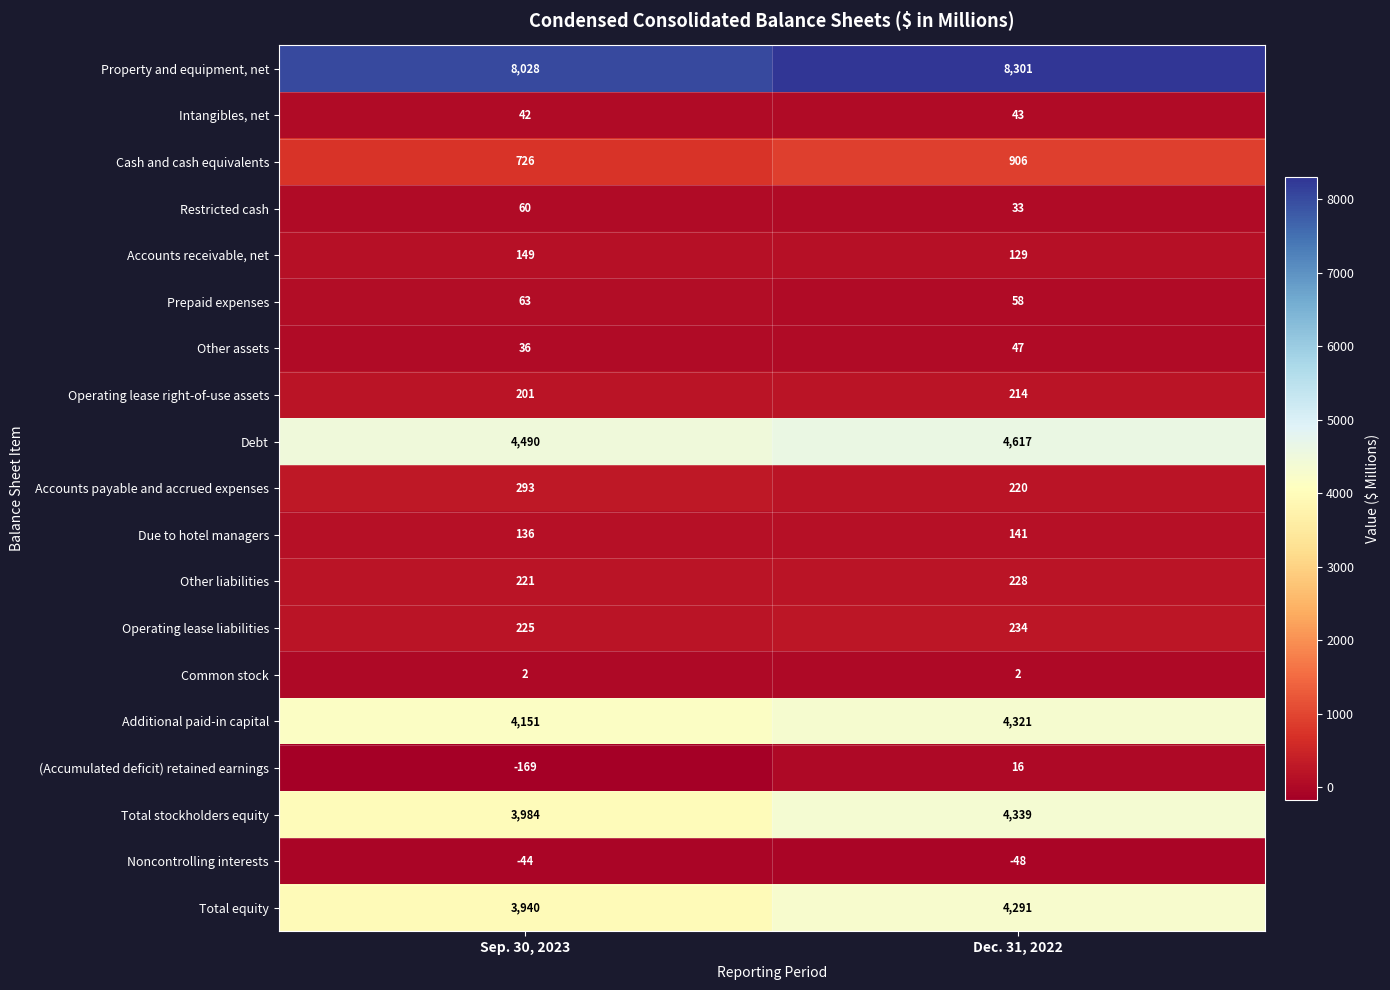

Rank the categories by Accounts payable and accrued expenses value from lowest to highest.

Dec. 31, 2022, Sep. 30, 2023